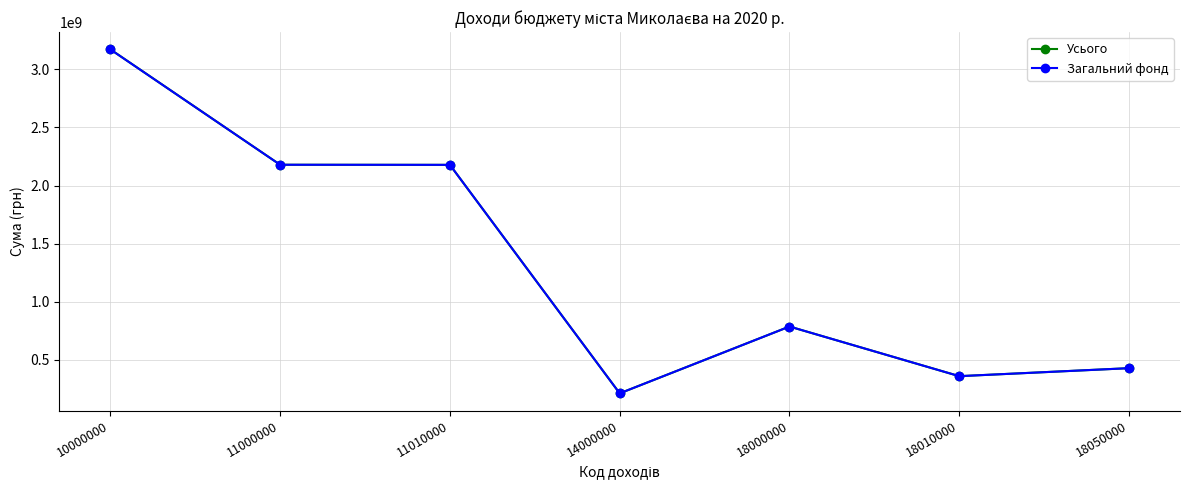

True or false: Усього has more than 2 points higher than both neighbors.

False